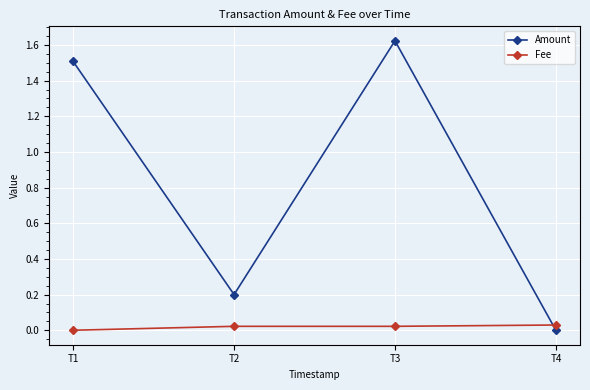

How many lines are shown in the chart?

2